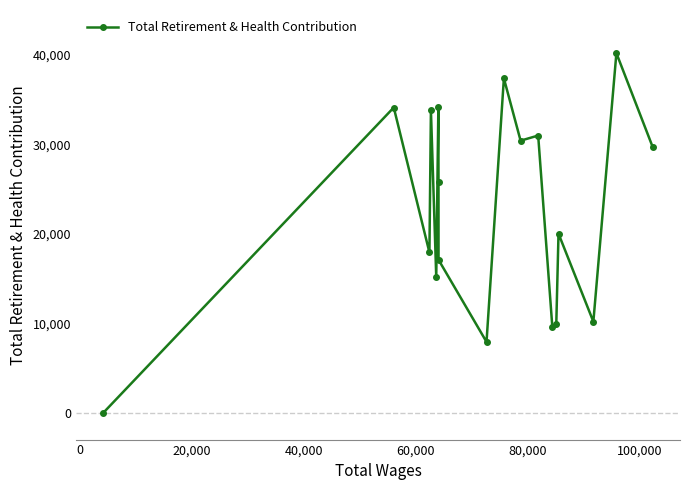

What is the difference between the maximum and second lowest values?

32256